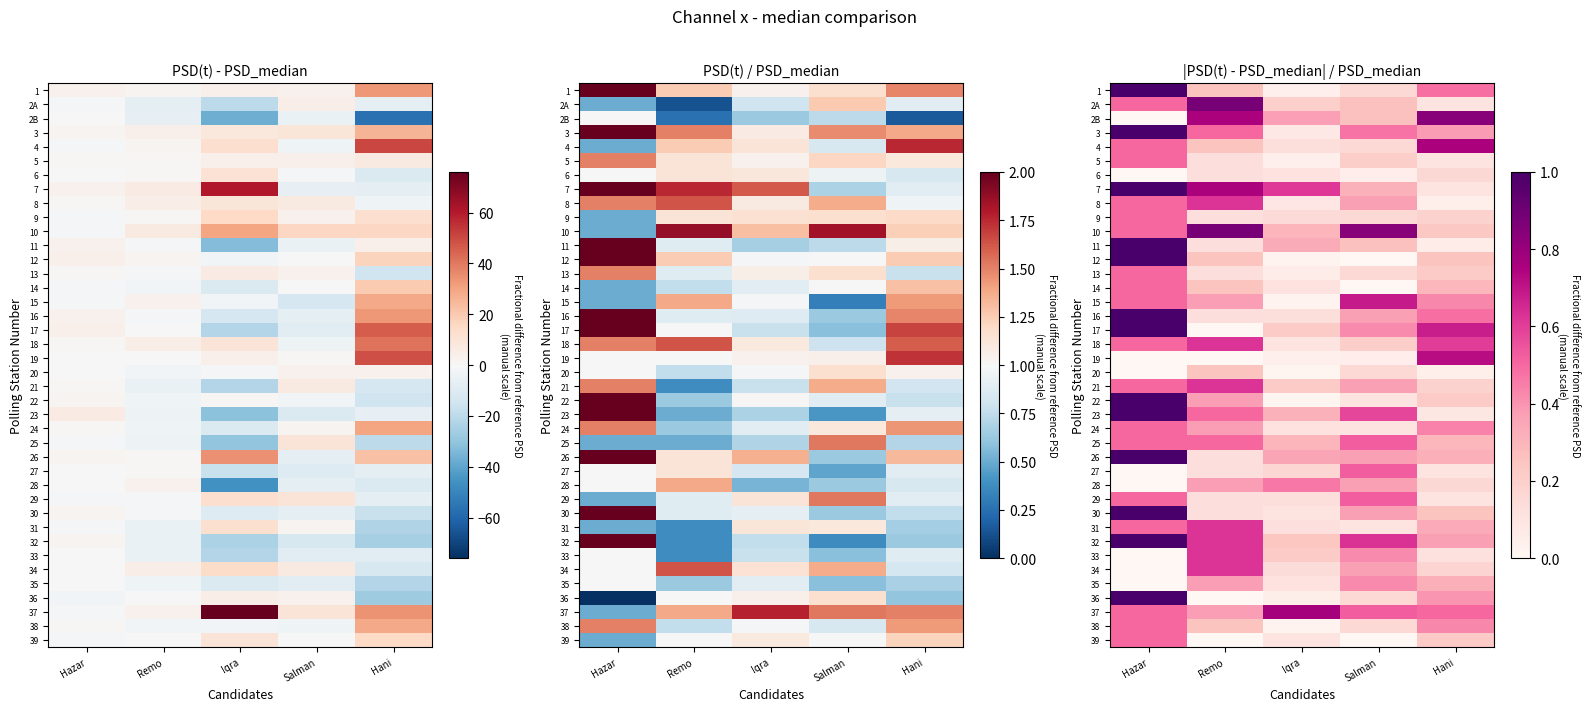

What is the greatest value displayed?

3.0